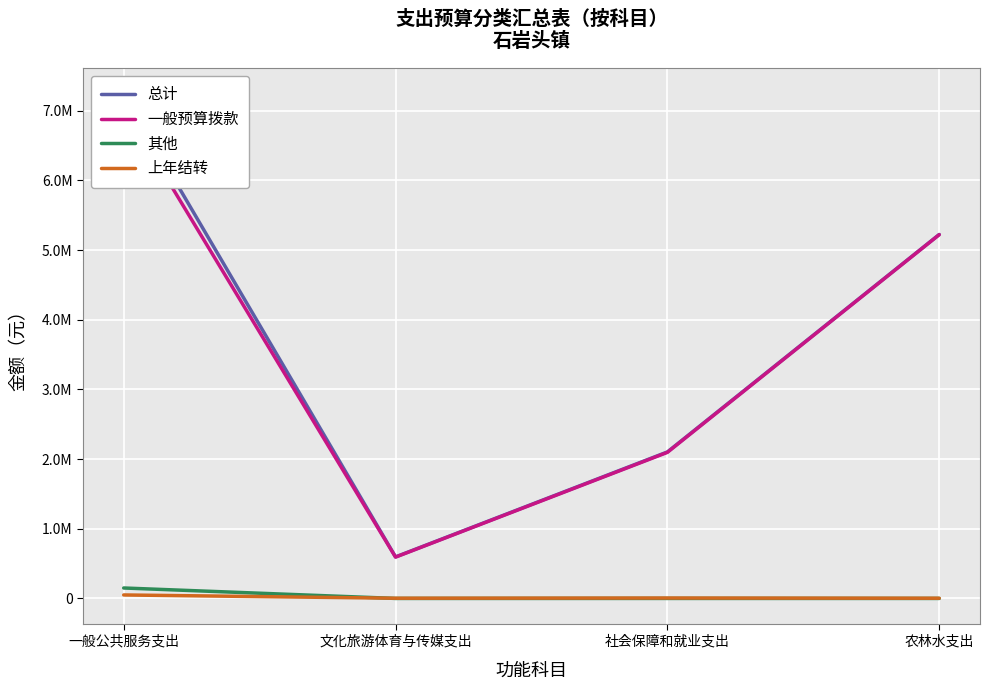

The value of 其他 at 一般公共服务支出 is 150000. True or false?

True